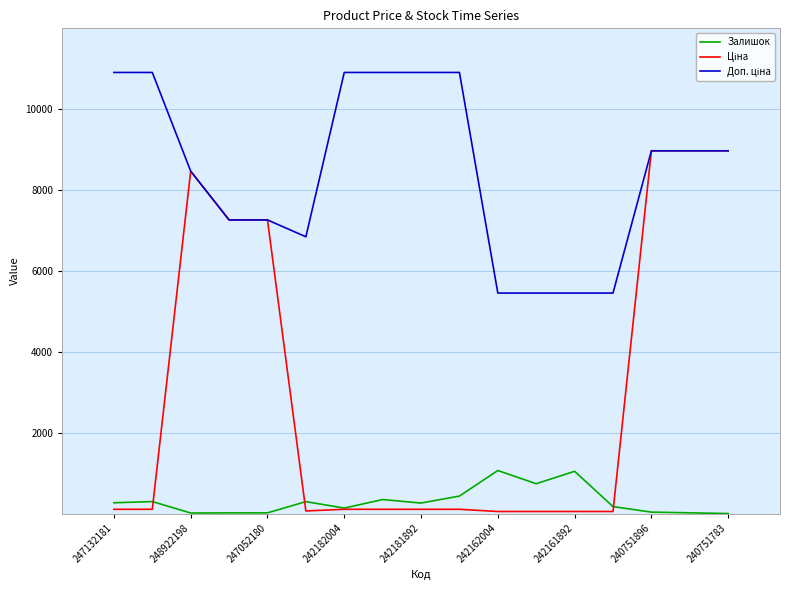

What is the average value of the Залишок series?

306.5